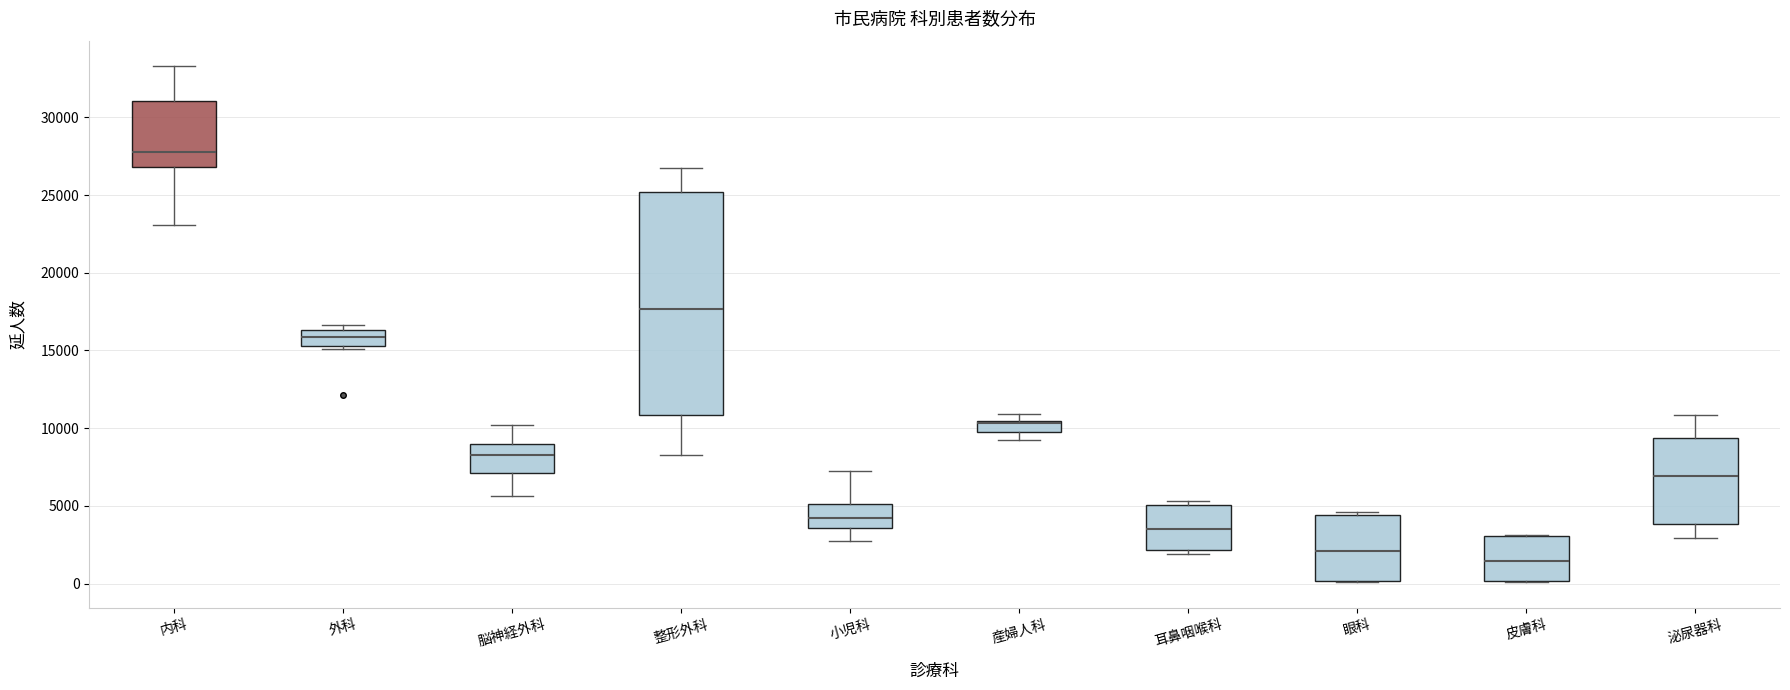

Where is the upper edge of the box for 眼科 on the y-axis? The values are not printed on the chart, so give them approximately, as read against the axis.

4500